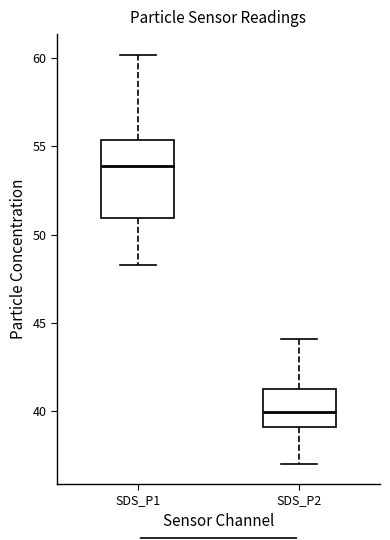

Which box is the tallest, from its lower edge to its upper edge?

SDS_P1